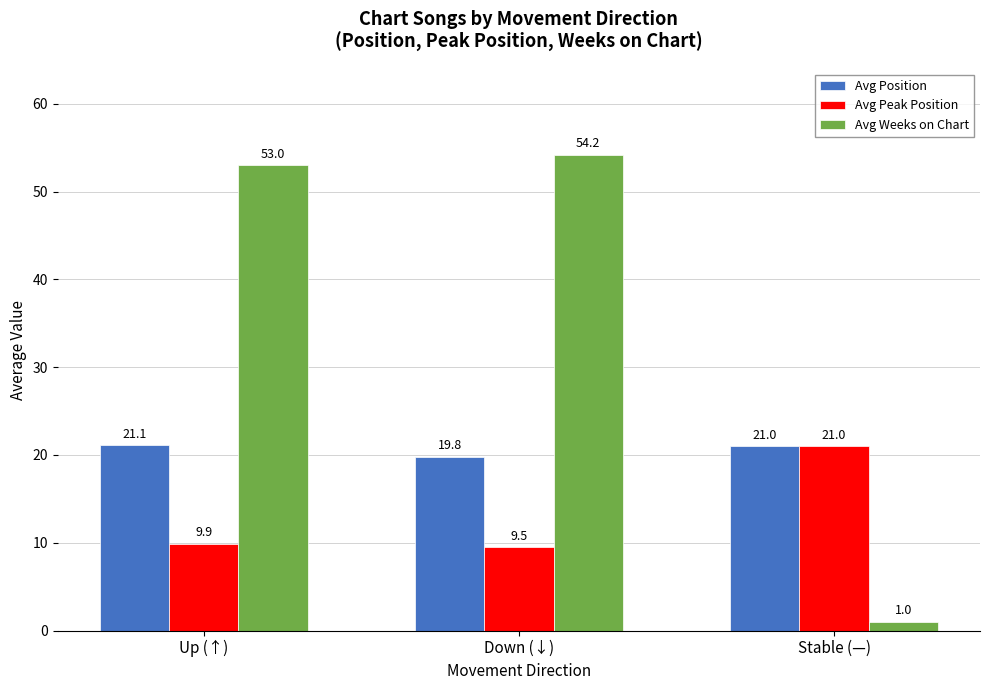

What is the average value of the Avg Peak Position series?

13.5